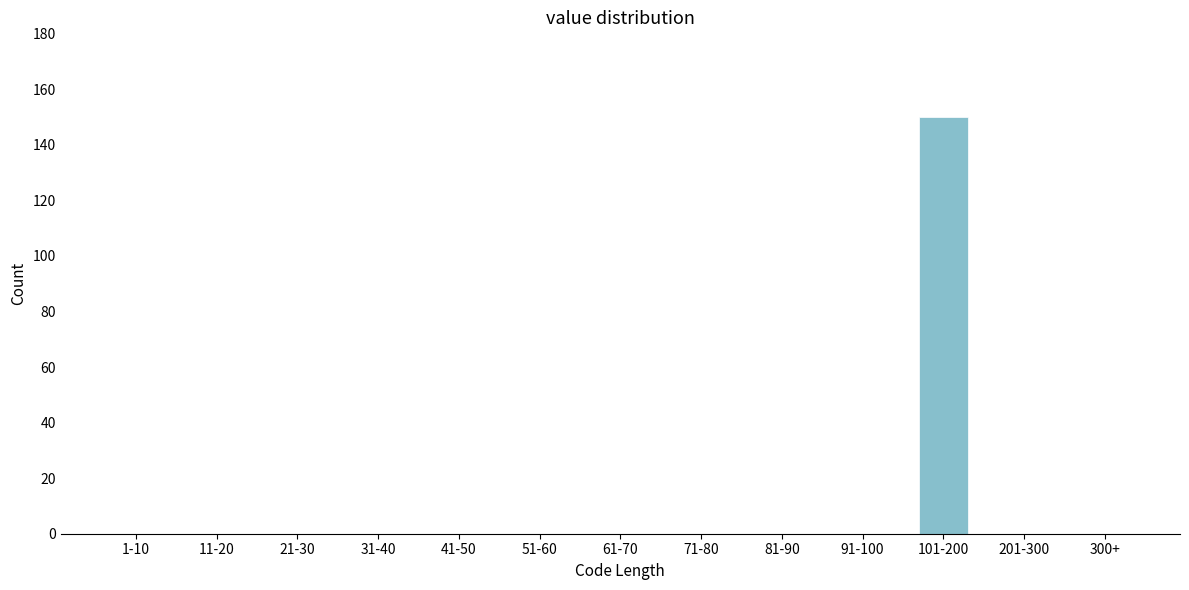

Reading right to left, transcribe all the data shown in this chart.

300+=0	201-300=0	101-200=150	91-100=0	81-90=0	71-80=0	61-70=0	51-60=0	41-50=0	31-40=0	21-30=0	11-20=0	1-10=0